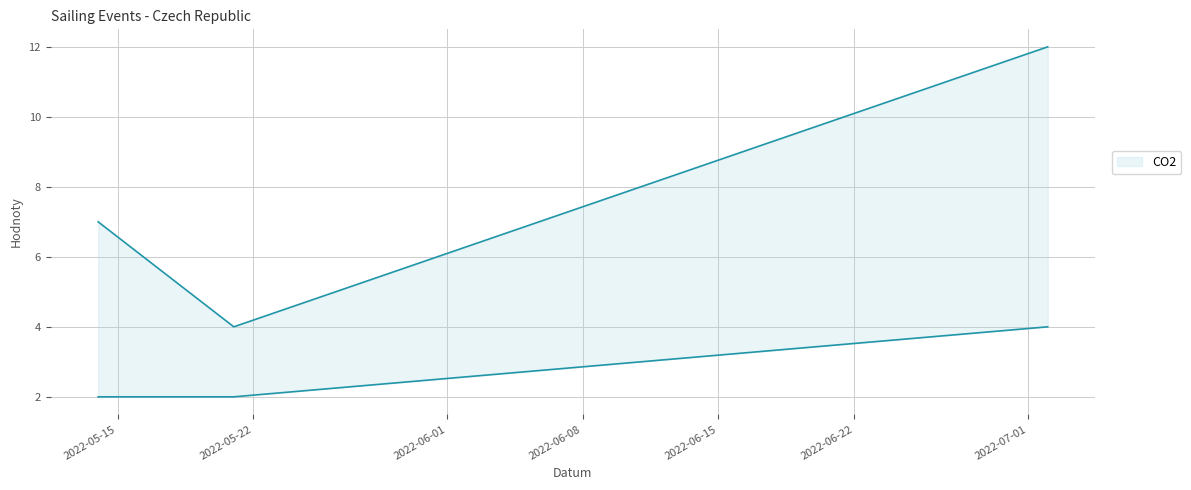

Reading left to right, what are all the values shown in this chart?

Koeficient: 2022-05-14=2	2022-05-21=2	2022-07-02=4
Body: 2022-05-14=7	2022-05-21=4	2022-07-02=12